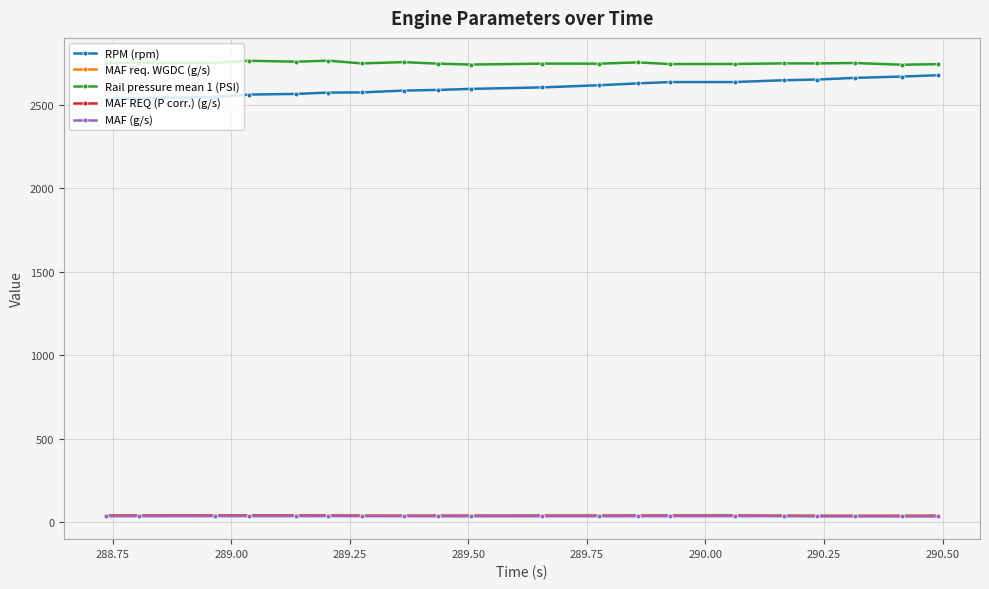

Which series has the largest total across all categories?

Rail pressure mean 1 (PSI)